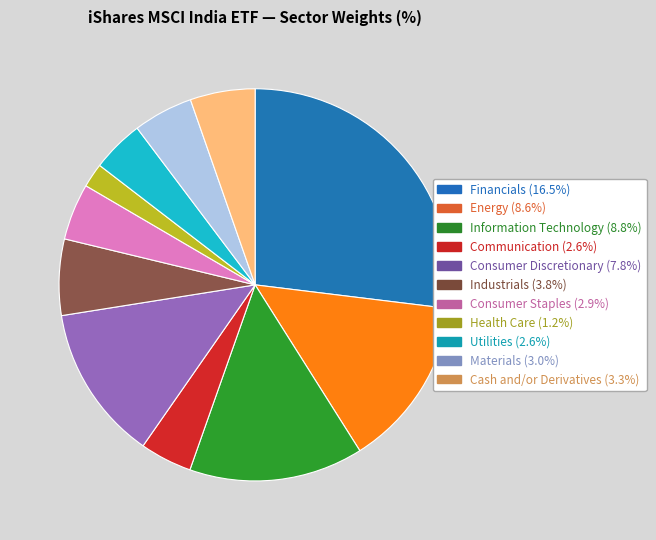

What is the ratio of the value at Communication to the value at Consumer Staples?

0.9